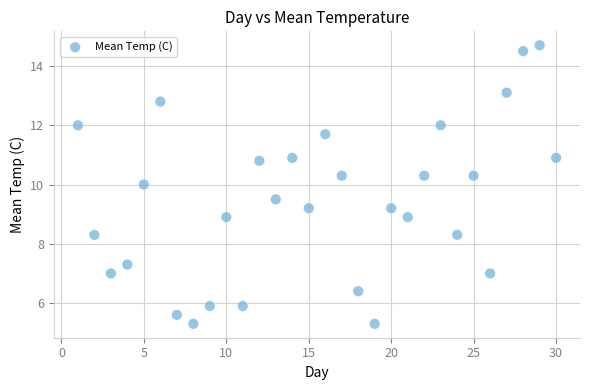

What is the range of Y values (max minus min)?

9.4